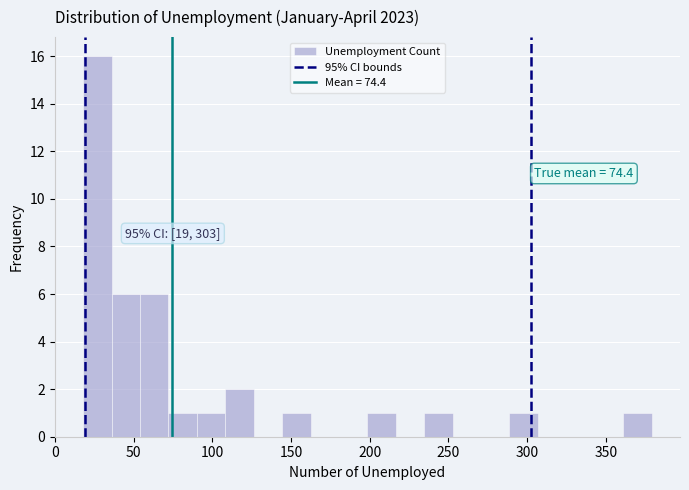

Around what value on the x-axis is the tallest bar? Give the approximate position of its centre, as read against the axis.

25